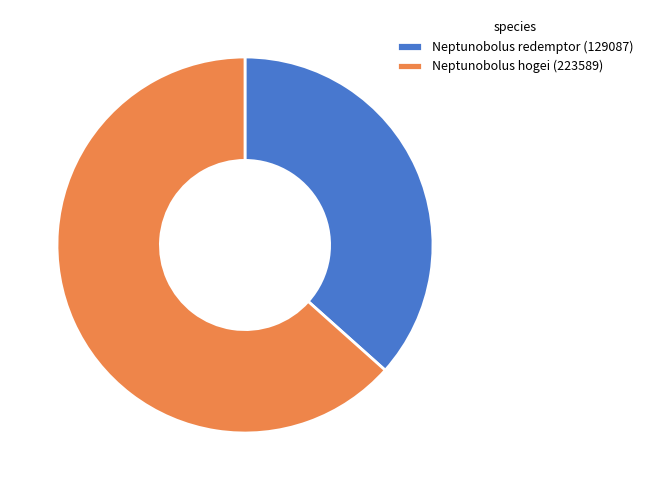

What is the ratio of the value at Neptunobolus redemptor (129087) to the value at Neptunobolus hogei (223589)?

0.6